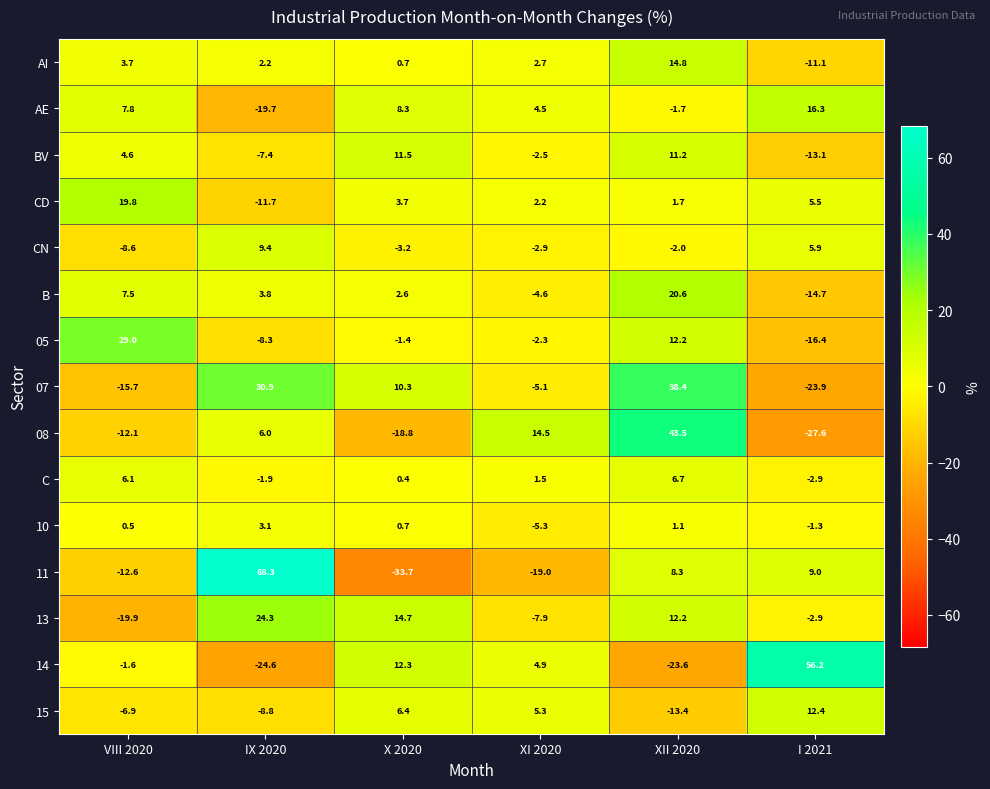

Rank the series by their maximum value, from lowest to highest.

10, C, CN, BV, 15, AI, AE, CD, B, 13, 05, 07, 08, 14, 11